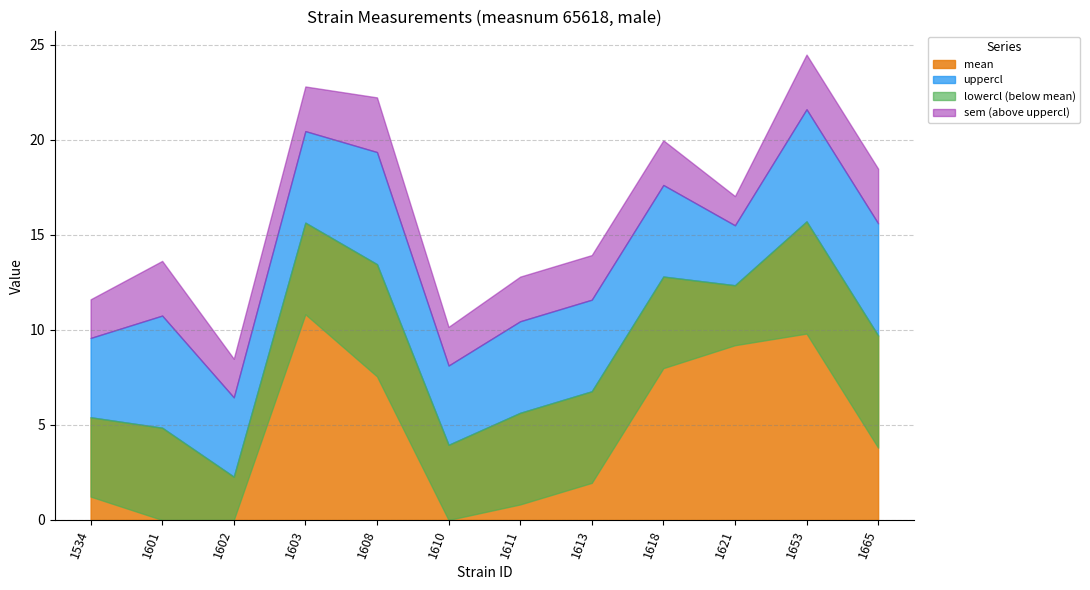

At which category is the sum across all series the highest?

1653